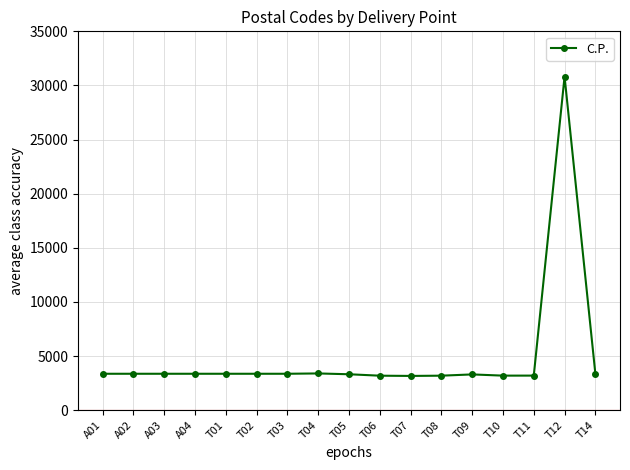

How many distinct data groups are displayed?

1